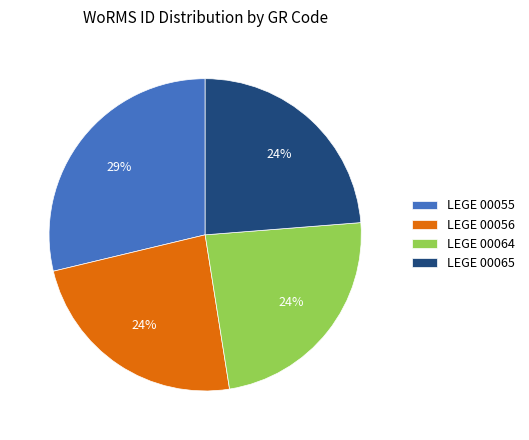

Which has a higher value, LEGE 00055 or LEGE 00065?

LEGE 00055